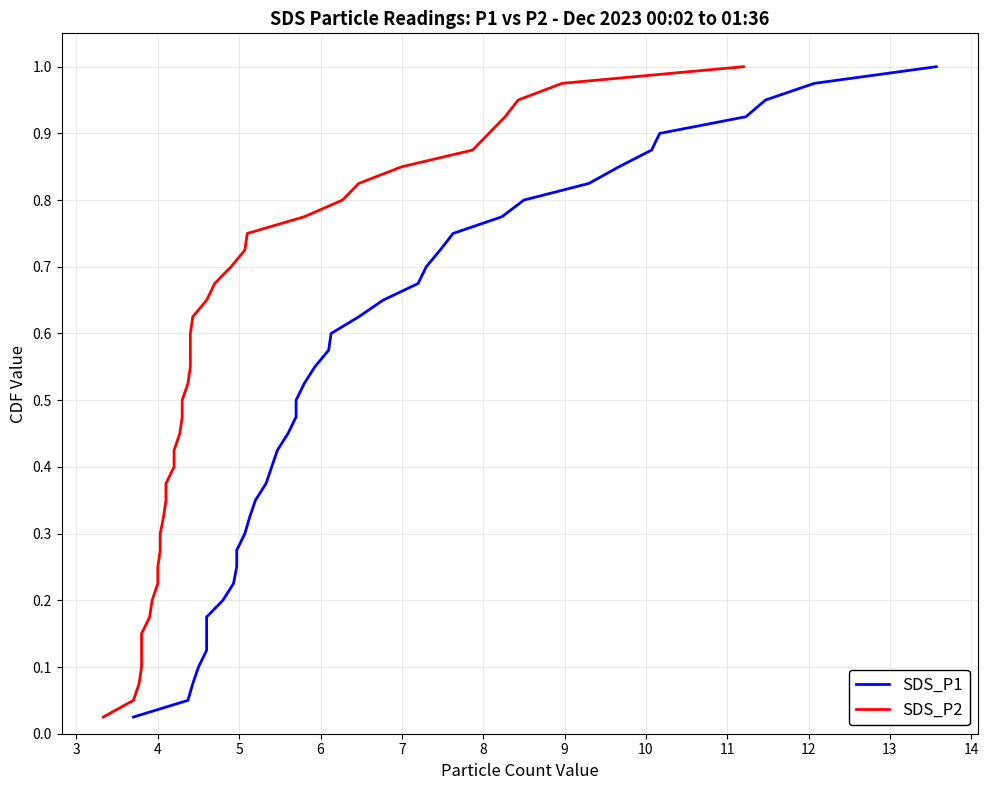

The value of SDS_P1 at 8 is 0.1. True or false?

False